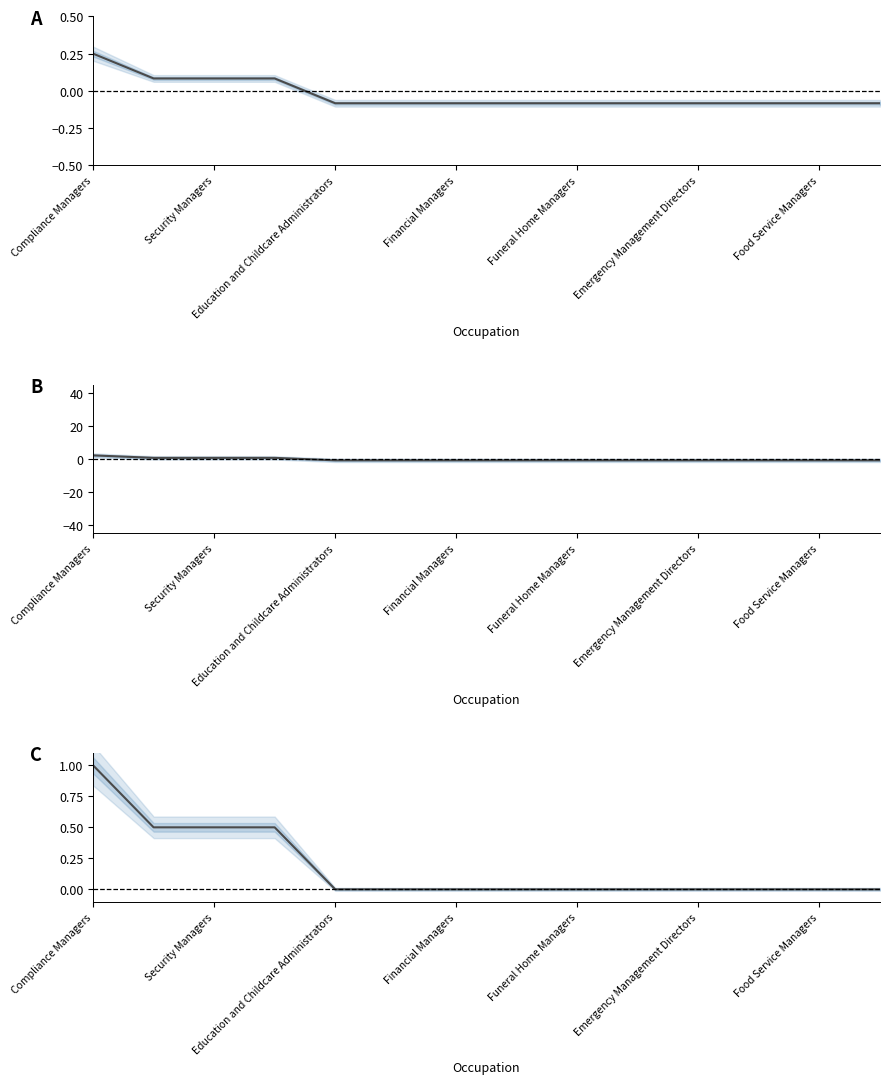

Reading right to left, list all the values displayed in this chart.

Closely Related Tasks: -0.1	-0.1	-0.1	-0.1	-0.1	-0.1	-0.1	-0.1	-0.1	-0.1	0.1	0.1	0.1	0.2
All Related Tasks: -0.8	-0.8	-0.8	-0.8	-0.8	-0.8	-0.8	-0.8	-0.8	-0.8	0.8	0.8	0.8	2.2
Closely Related Tasks (normalized): 0.0	0.0	0.0	0.0	0.0	0.0	0.0	0.0	0.0	0.0	0.5	0.5	0.5	1.0